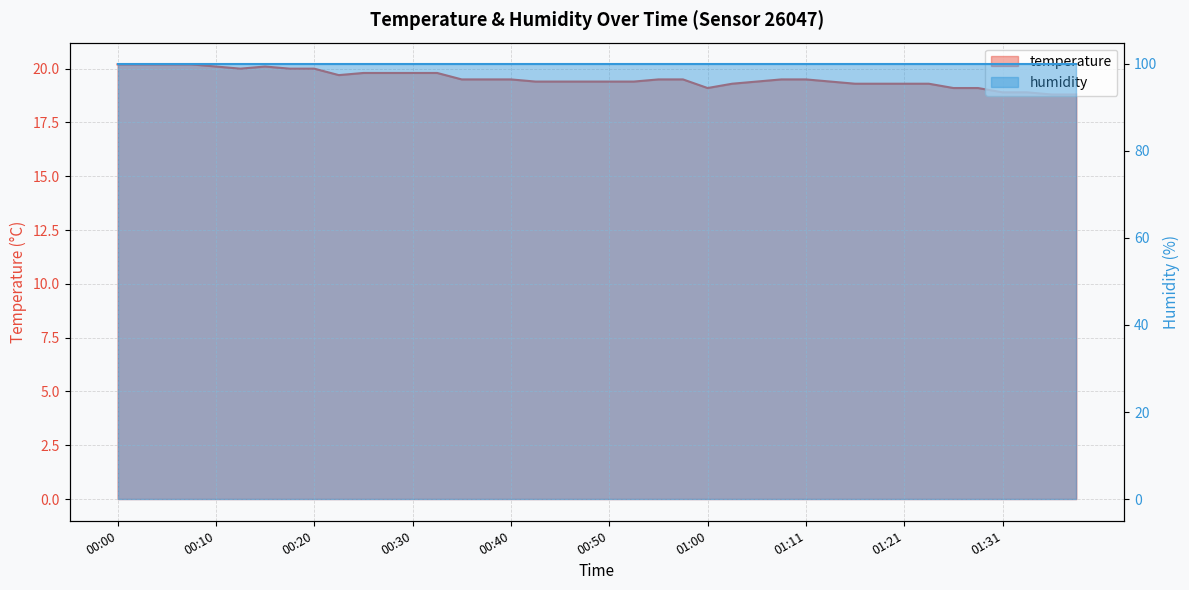

Reading left to right, transcribe all the data shown in this chart.

20.2	20.2	20.2	20.2	20.1	20.0	20.1	20.0	20.0	19.7	19.8	19.8	19.8	19.8	19.5	19.5	19.5	19.4	19.4	19.4	19.4	19.4	19.5	19.5	19.1	19.3	19.4	19.5	19.5	19.4	19.3	19.3	19.3	19.3	19.1	19.1	18.9	18.9	18.8	18.8